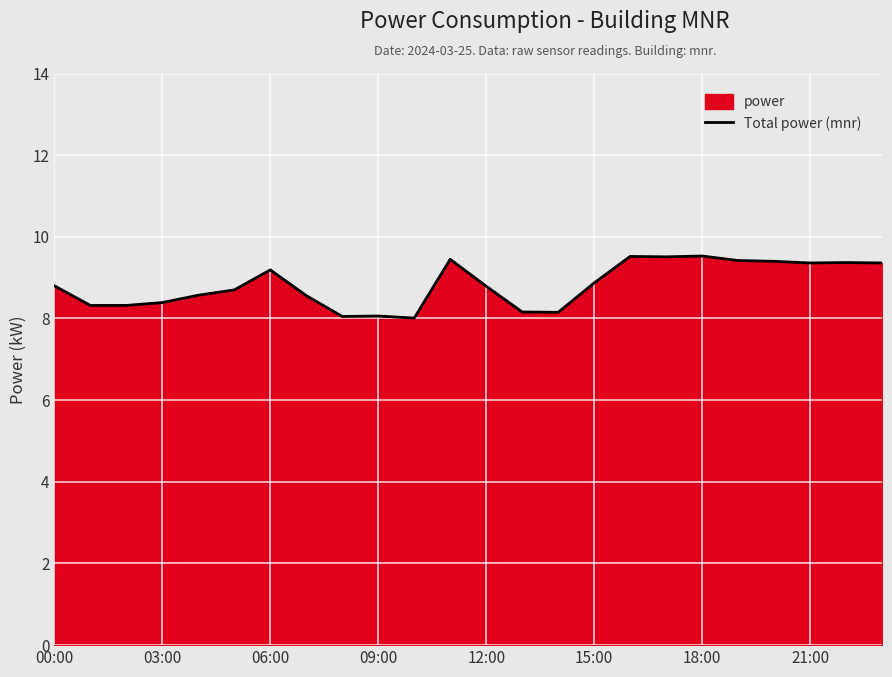

What is the difference between the maximum and minimum values?

1.5